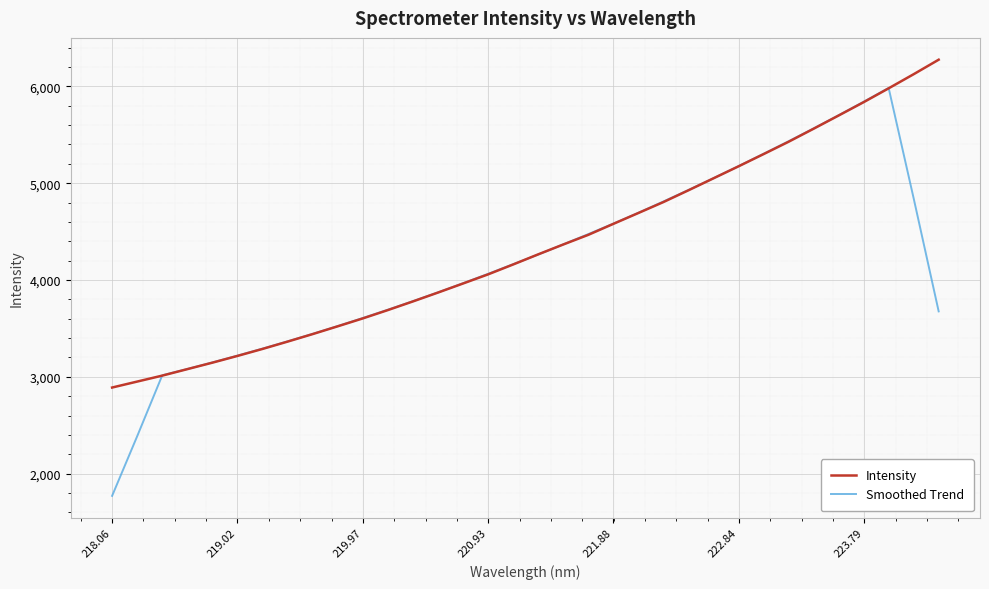

What is the sum of all Intensity values?

147572.6